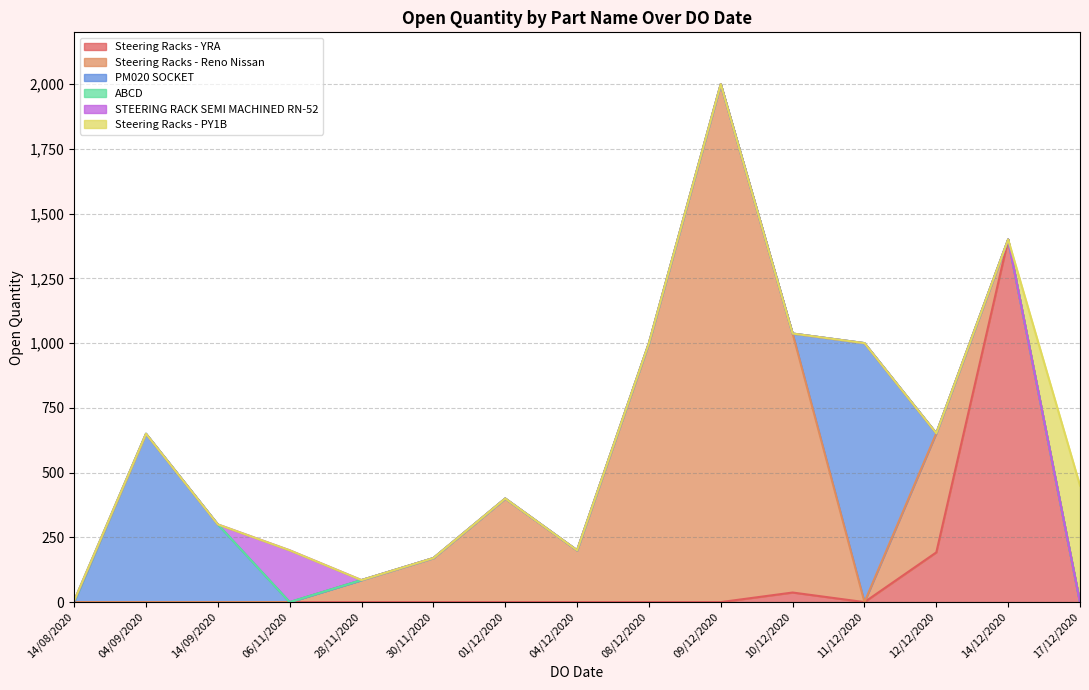

At which label does Steering Racks - YRA reach its peak?

14/12/2020